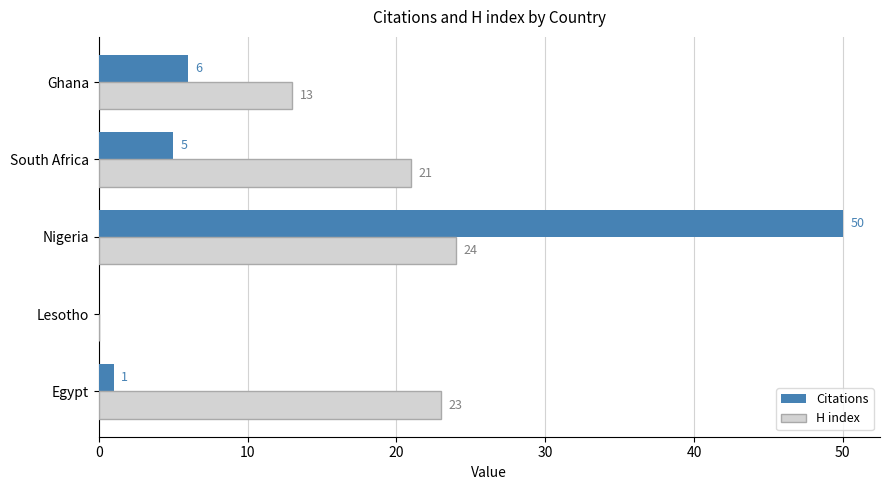

Is the value of H index at Egypt greater than the value of Citations at Egypt?

Yes